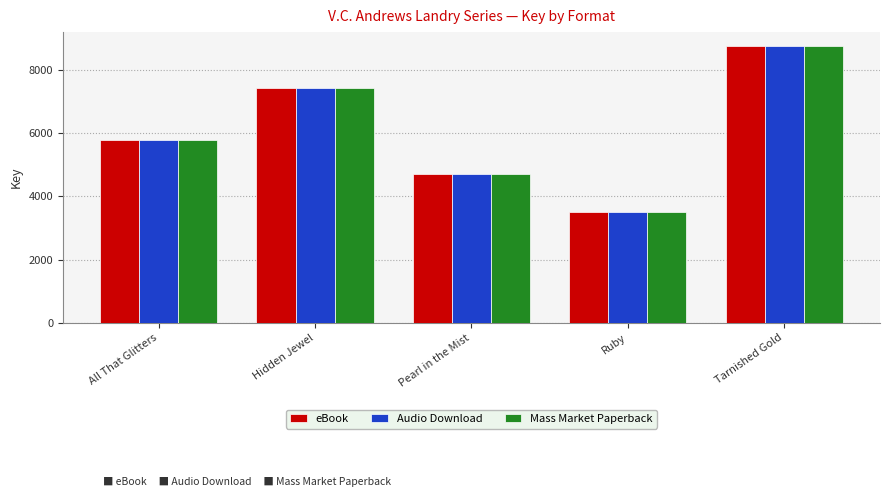

Count the number of categories in the chart.

5